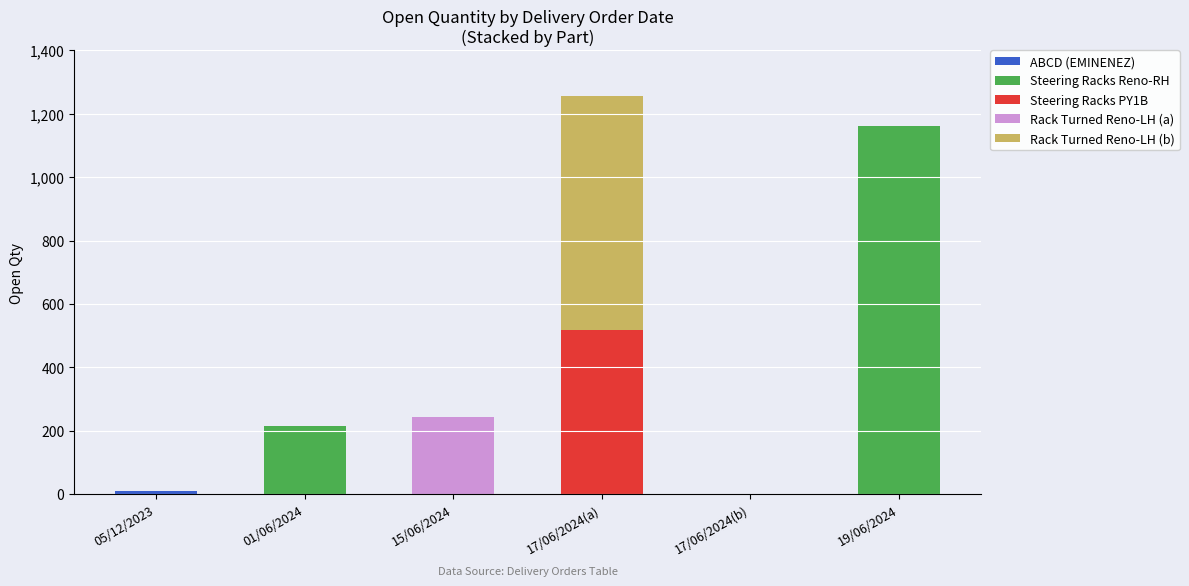

Which series has the largest range (max minus min)?

Steering Racks Reno-RH